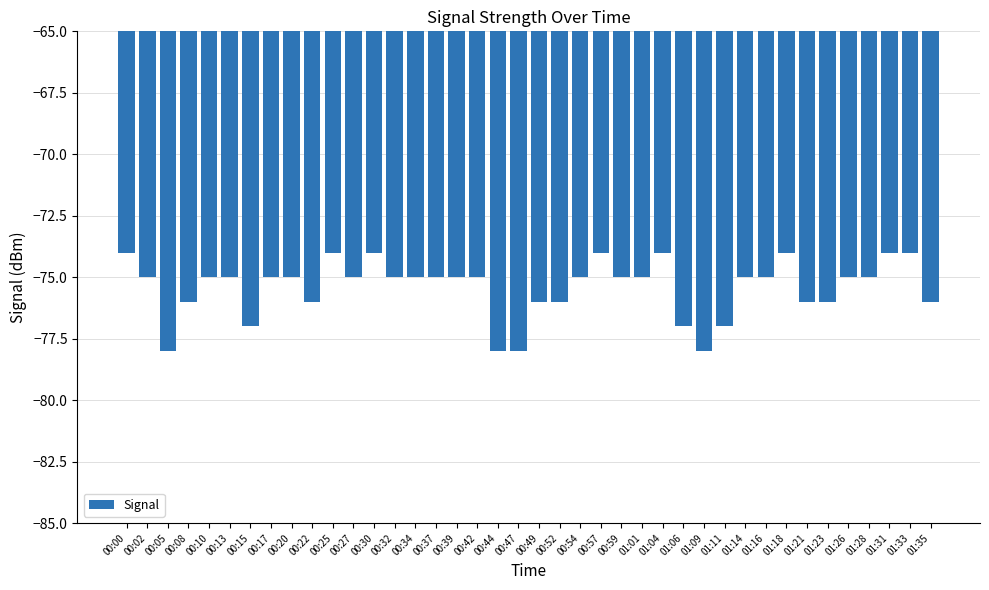

What is the difference between the values at 00:59 and 00:52?

1